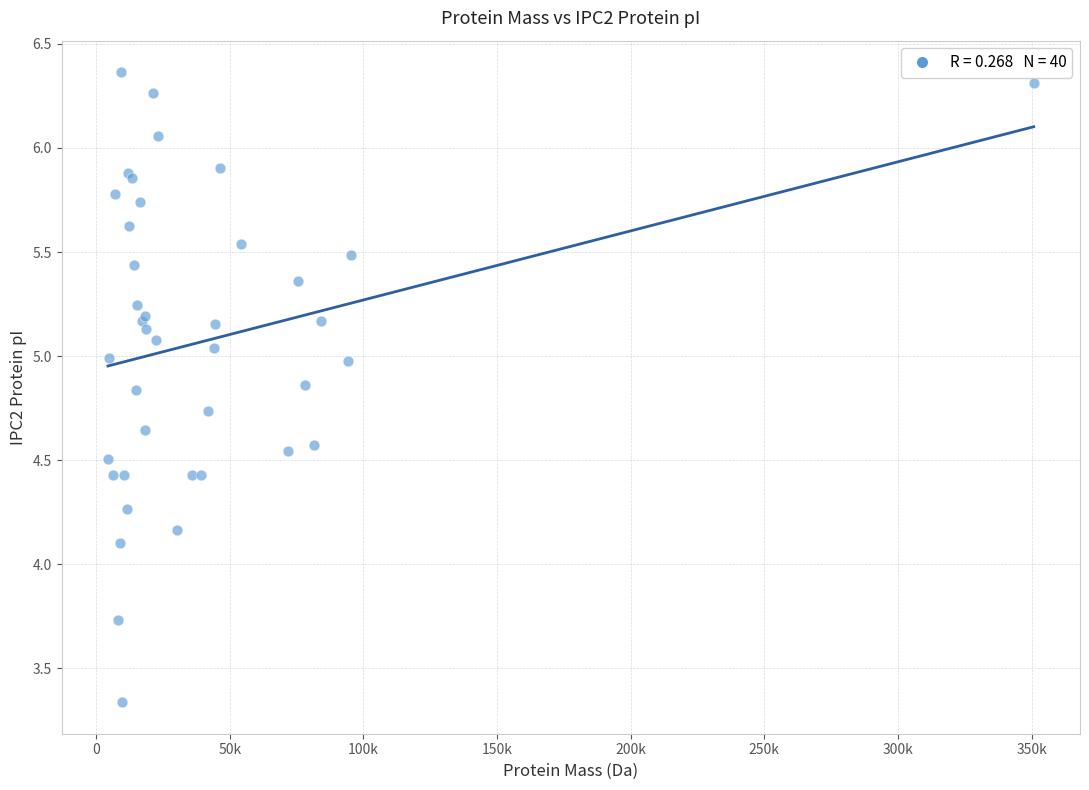

What Y value in the scatter plot is closest to 4?

4.1